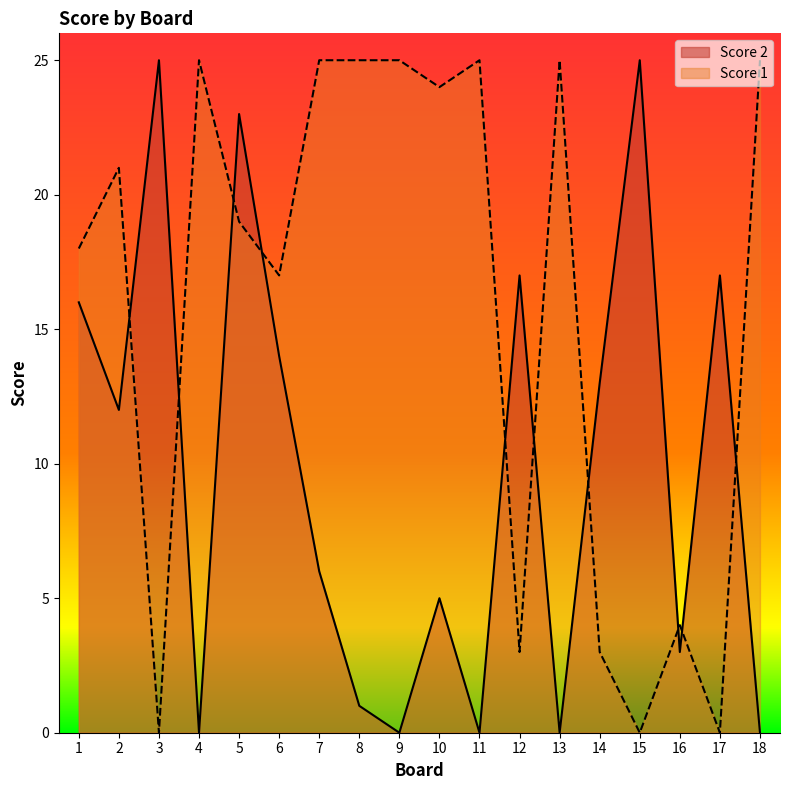

Which series changed the most between 9 and 10?

Score 2